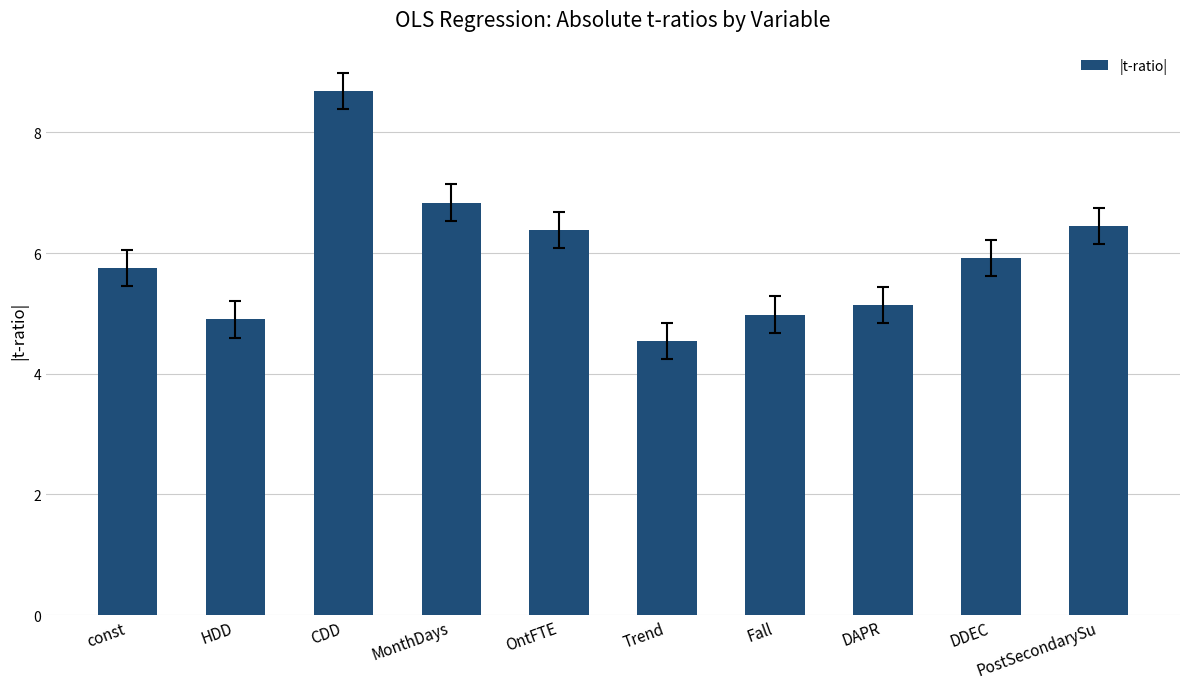

The chart shows a value of 5.9 at DDEC. True or false?

True